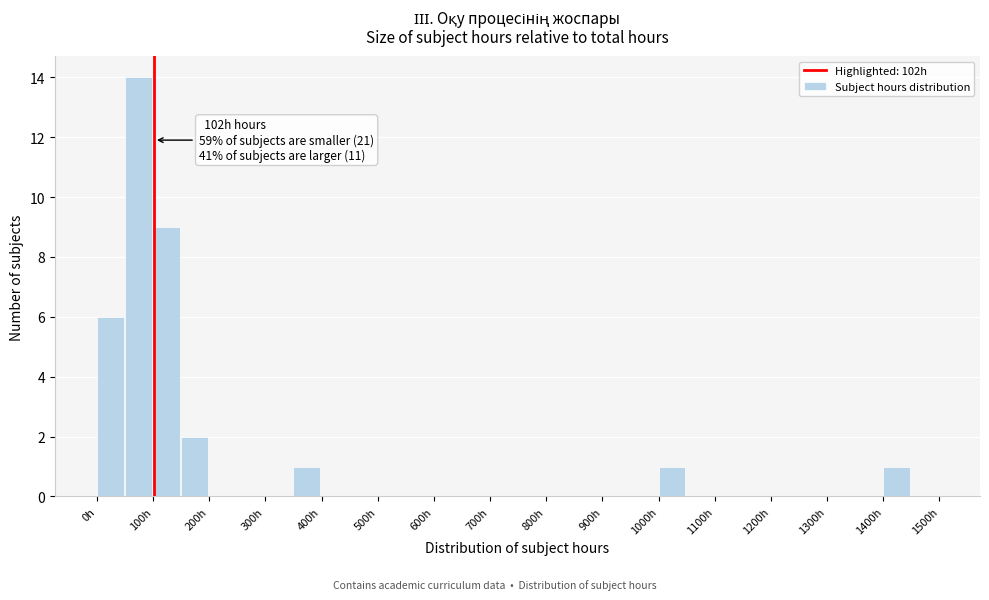

Over which range of the x-axis is the bar tallest?

50 to 100